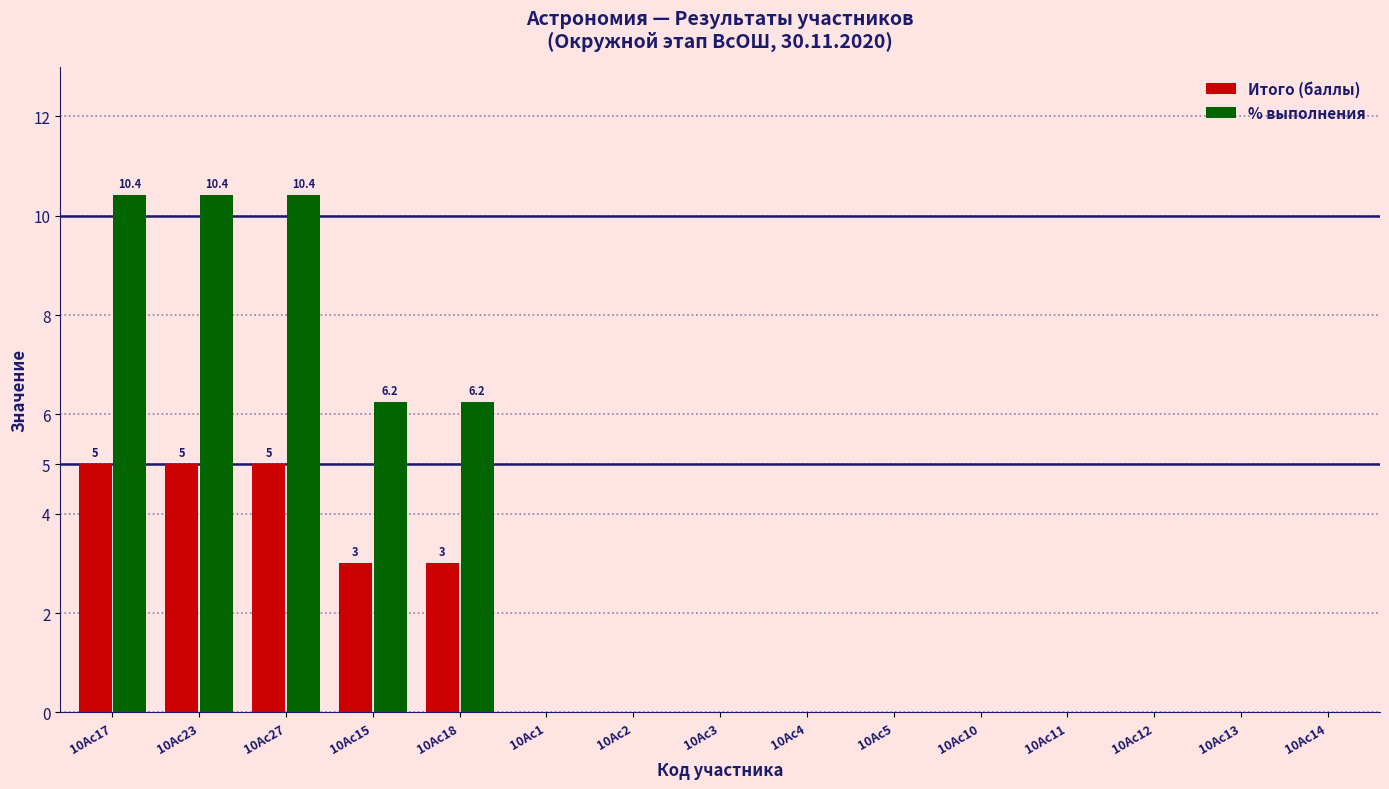

The value of Итого (баллы) at 10Ас4 is -2.2. True or false?

False